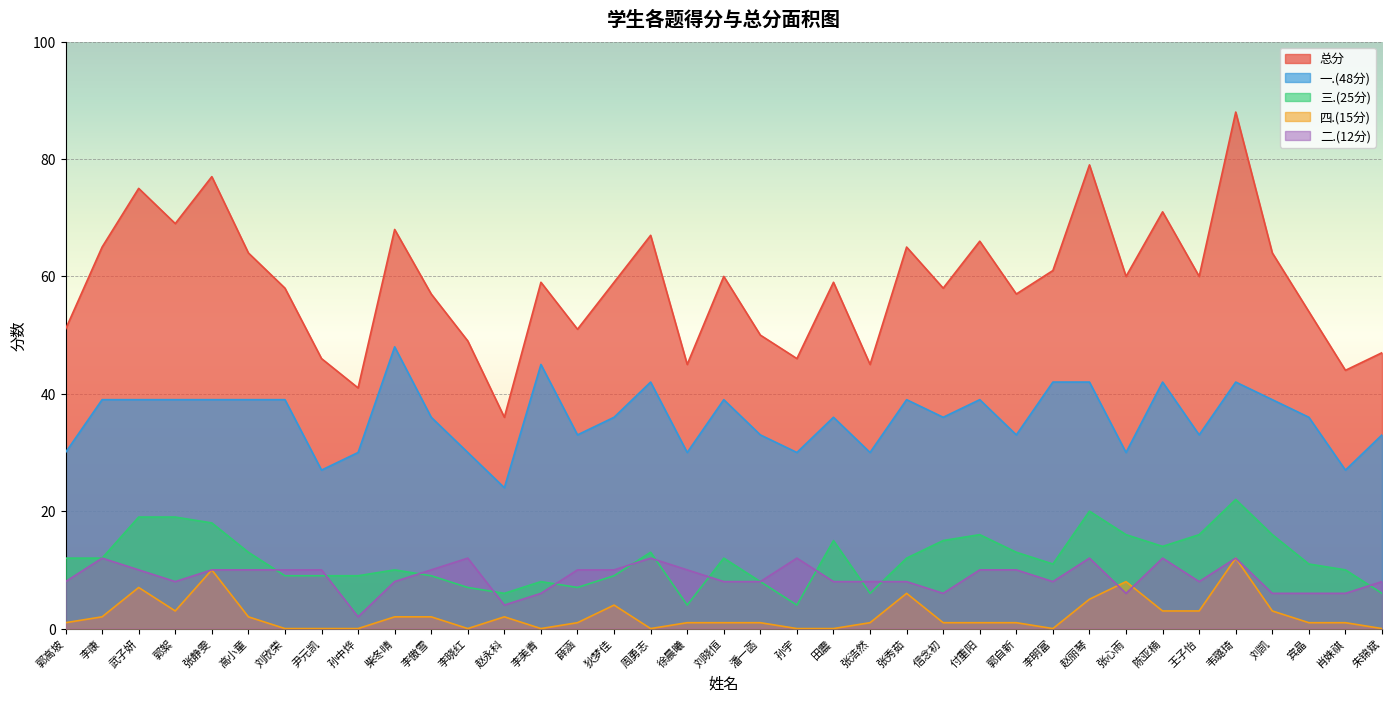

What is the highest value of the 四.(15分) series?

12